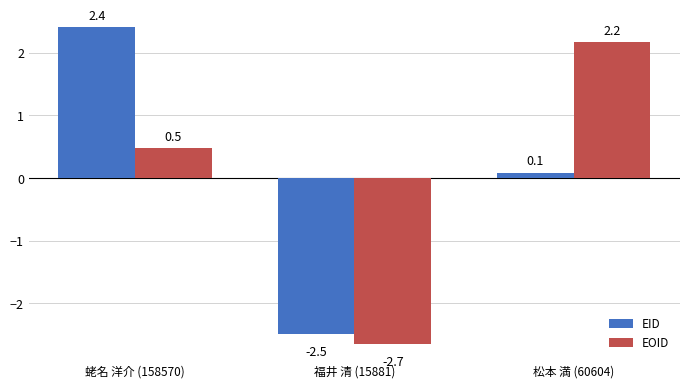

At how many categories does at least one series exceed 0?

2